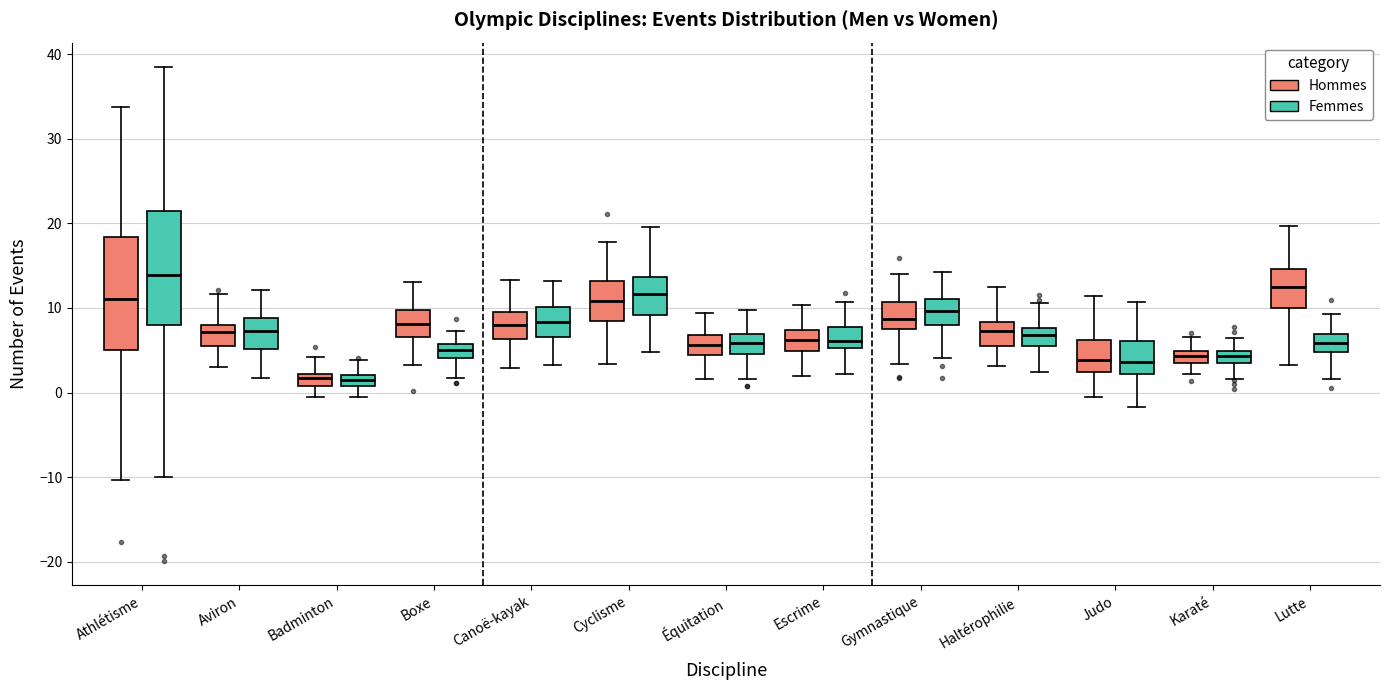

Where is the upper edge of the box for Gymnastique (Hommes) on the y-axis? The values are not printed on the chart, so give them approximately, as read against the axis.

11